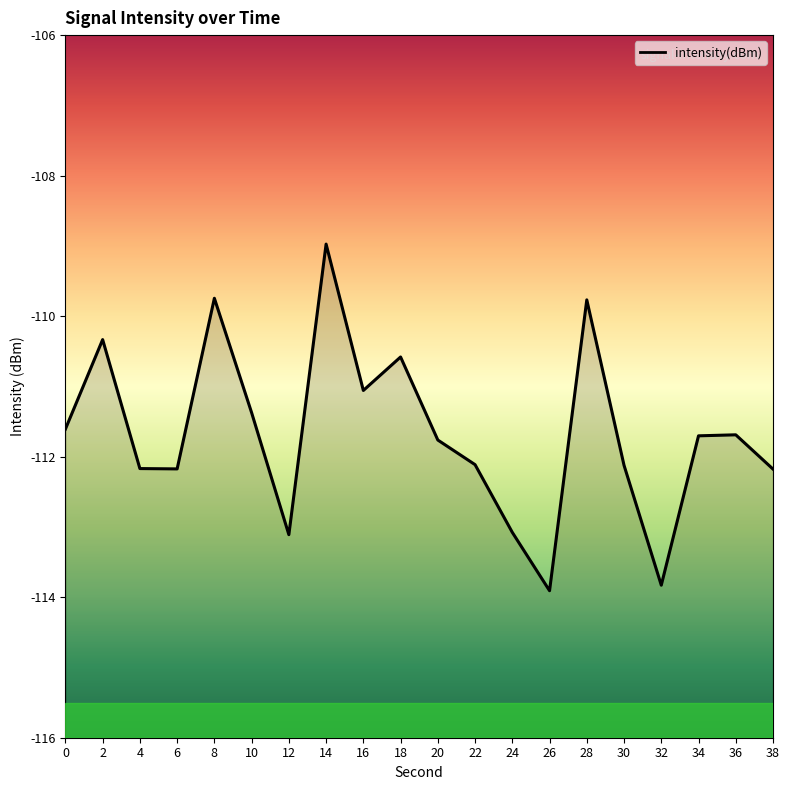

What is the difference between the values at 32 and 12?

0.7